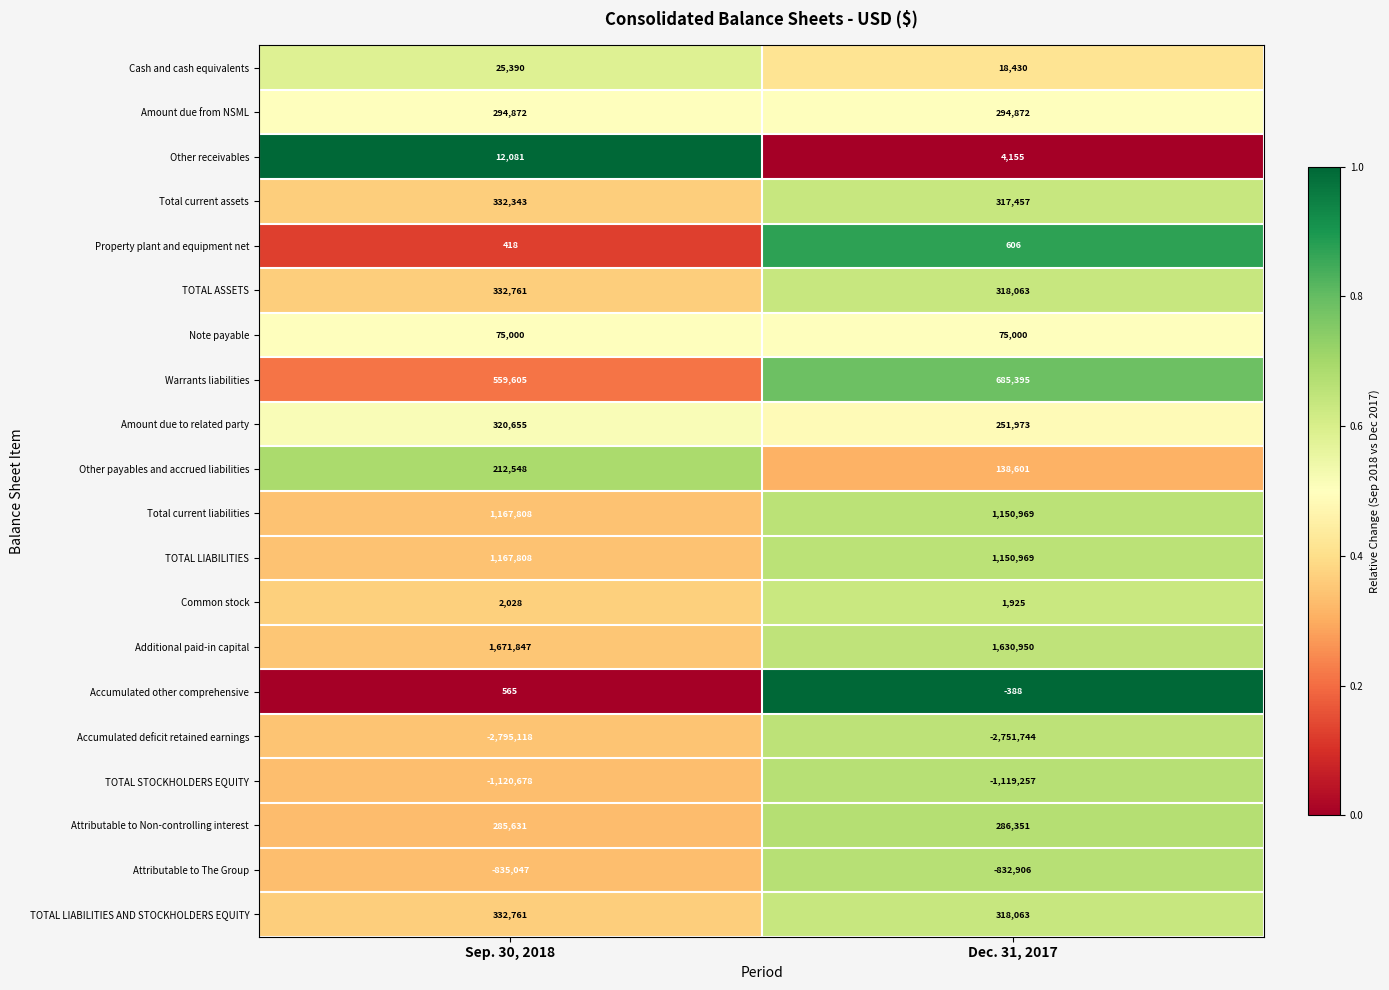

Which series has the largest total across all categories?

Additional paid-in capital